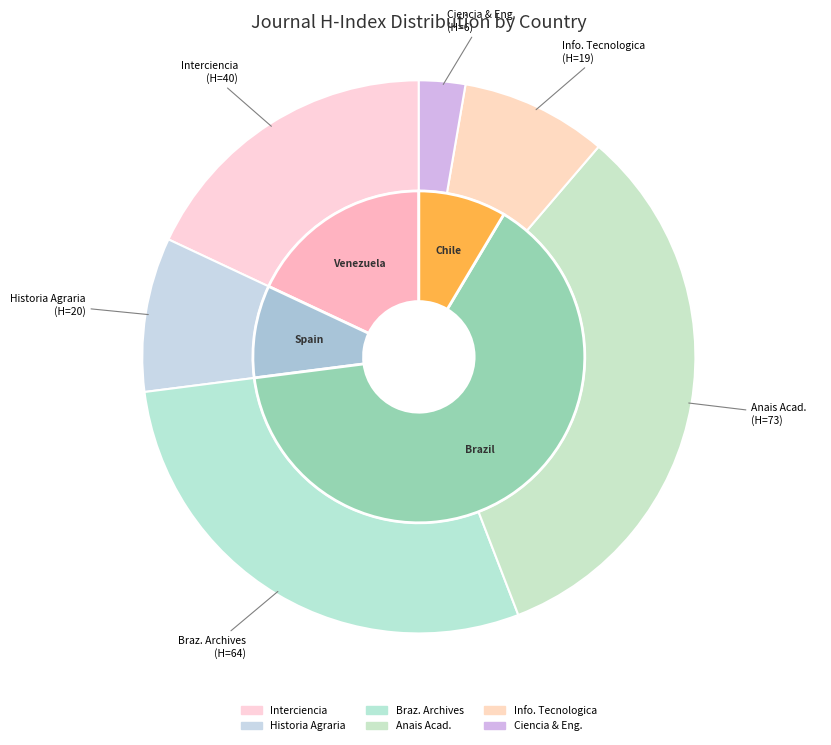

Does Ciencia and Engenharia account for over 50% of the chart?

No